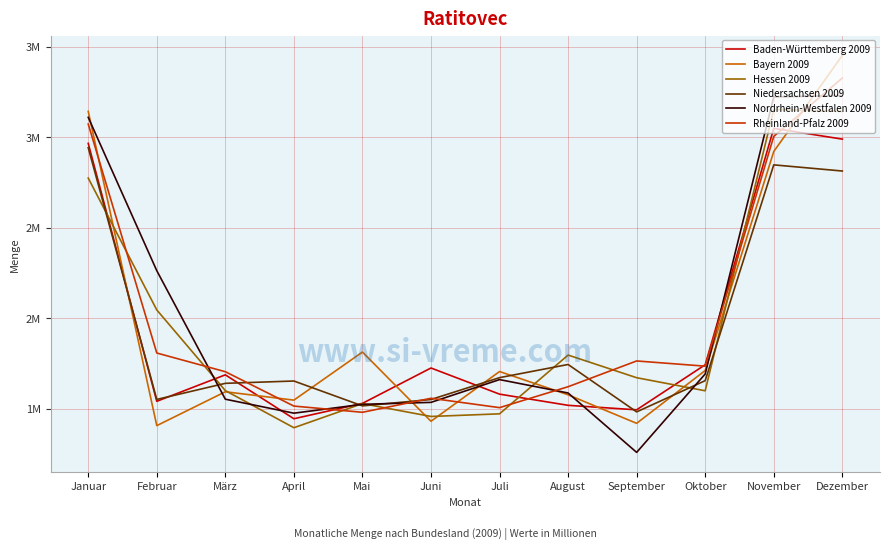

What position from the left is Oktober?

10